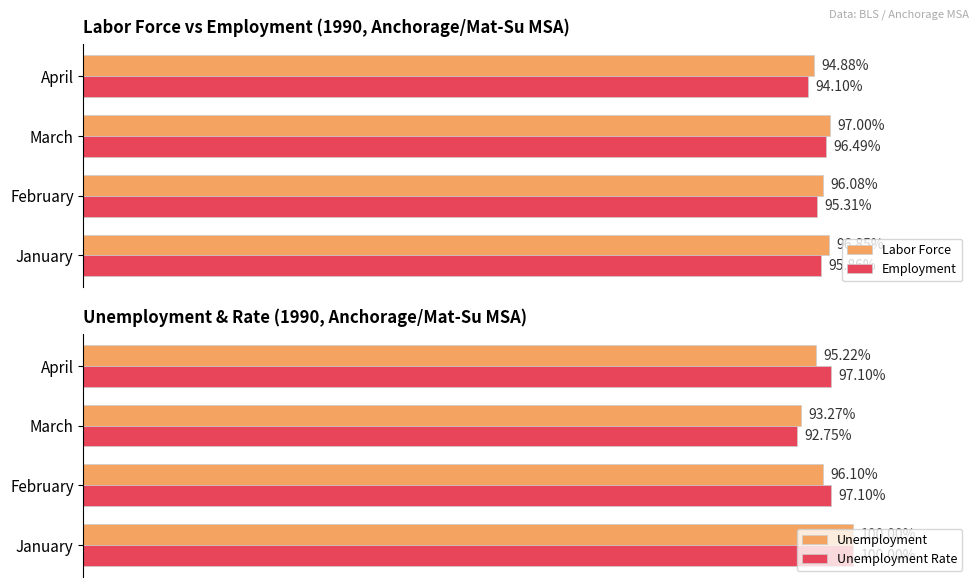

At which label does Employment reach its minimum?

April